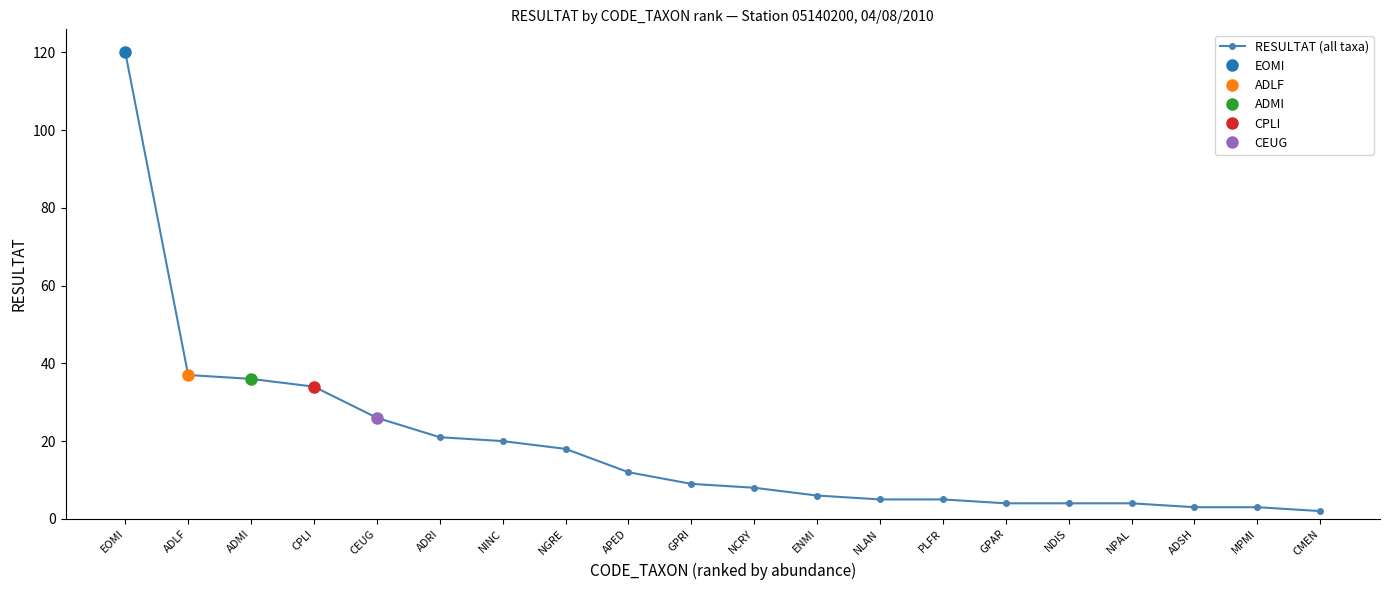

What is the sum of the values at NDIS and CPLI?

38